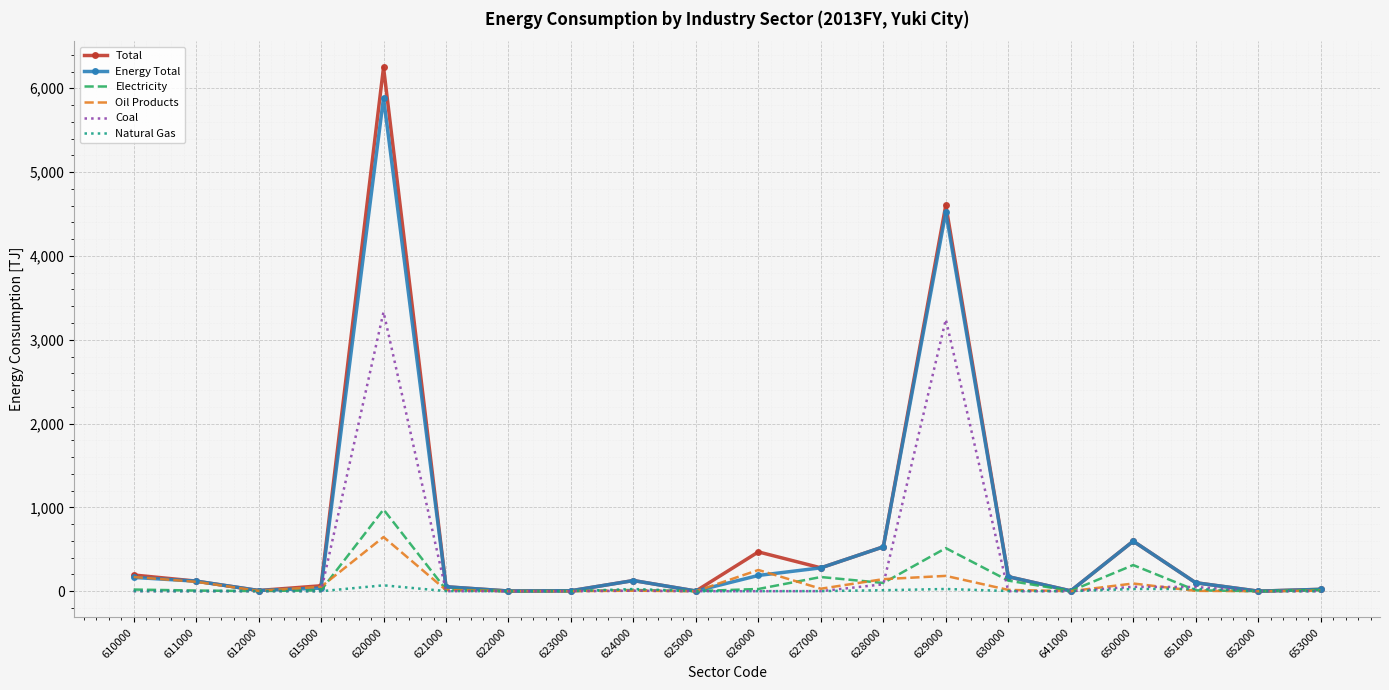

Rank the series by their maximum value, from lowest to highest.

Natural Gas, Oil Products, Electricity, Coal, Energy Total, Total